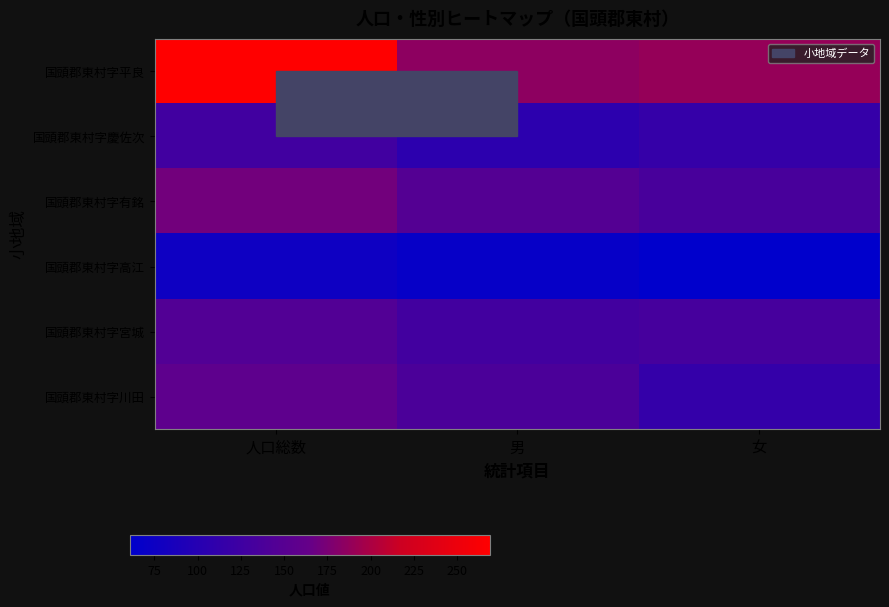

What is the total value across all series at 男?

774